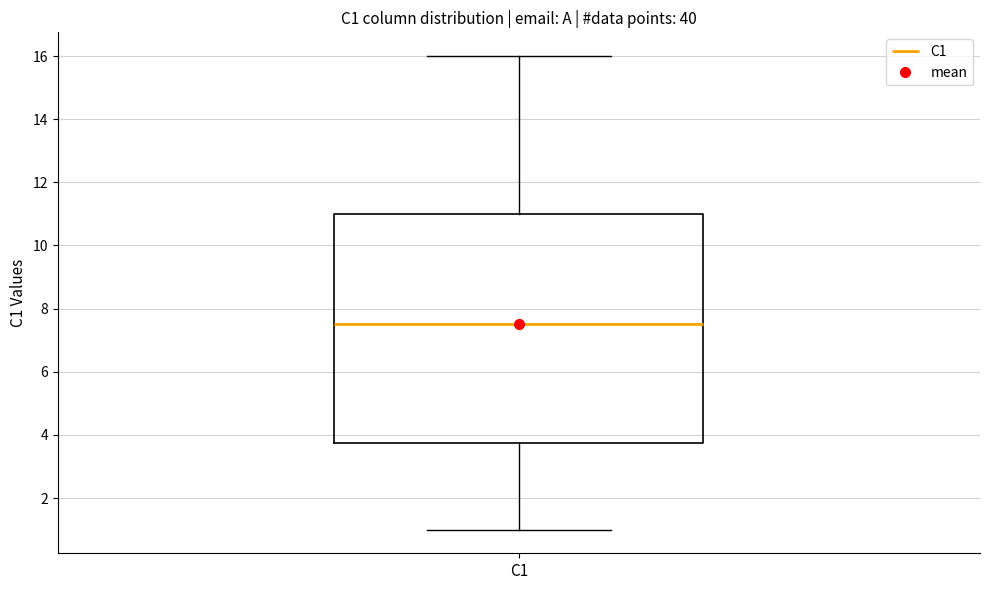

Where is the lower edge of the box for C1 on the y-axis? The values are not printed on the chart, so give them approximately, as read against the axis.

3.8